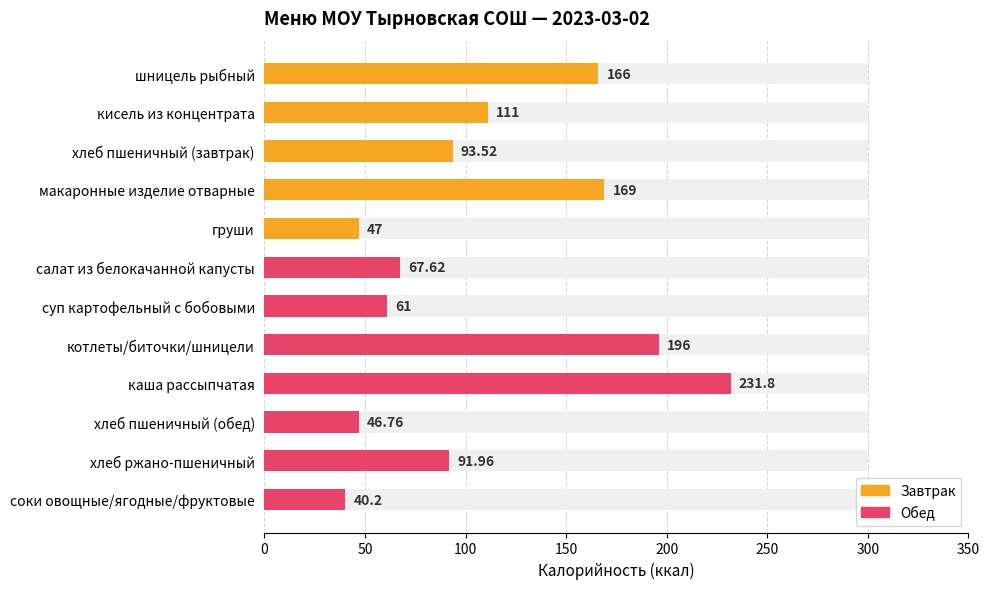

How many values are below 93?

6